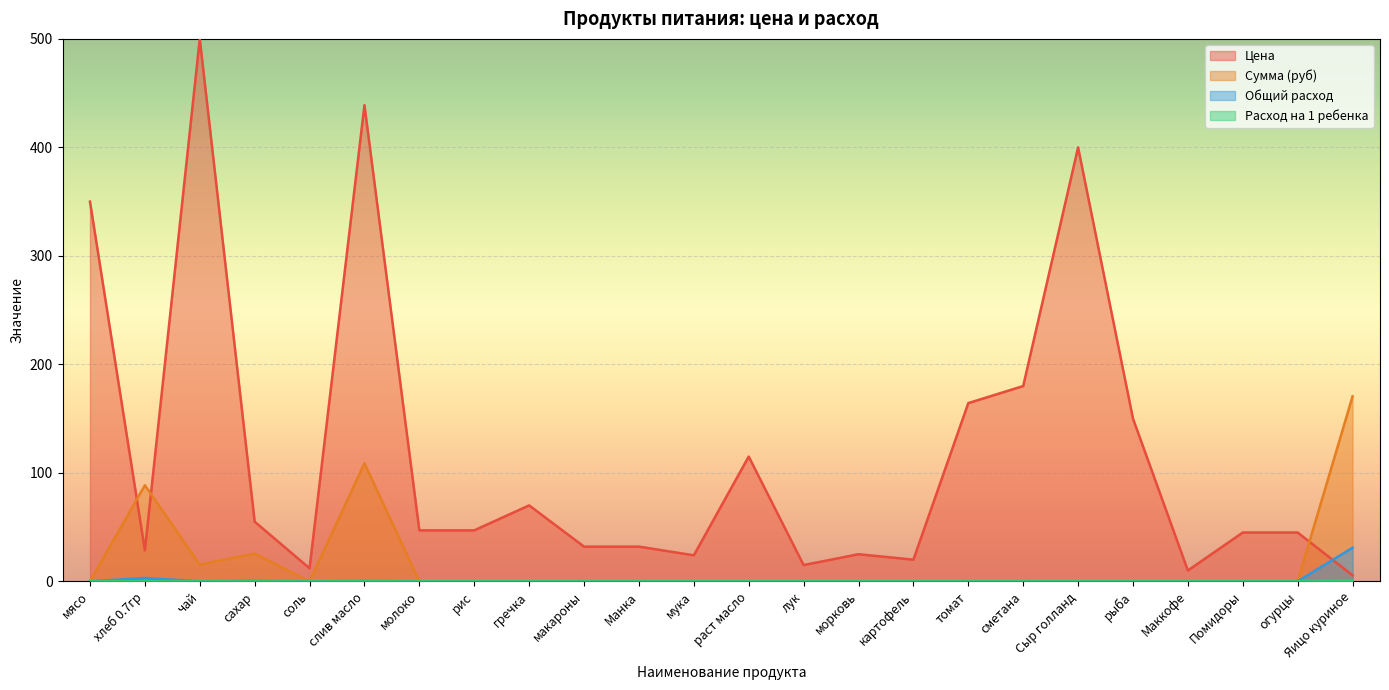

Does the chart display data point markers on the line(s)?

No